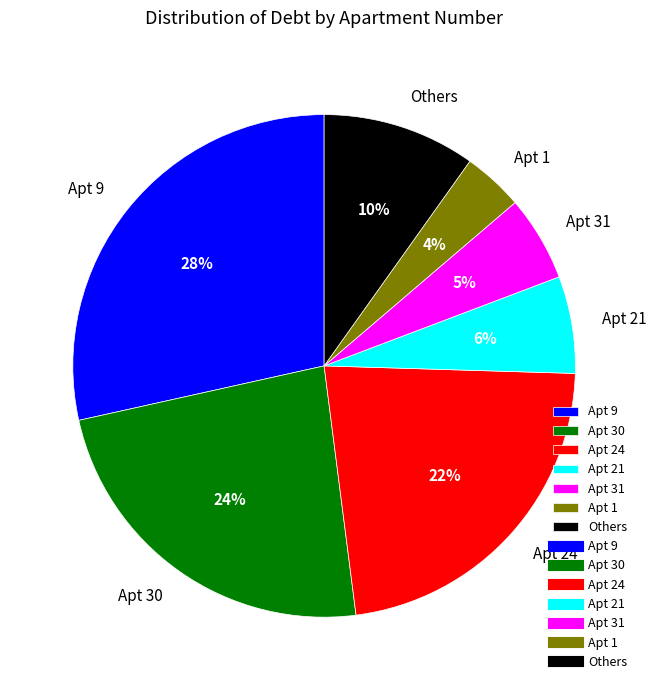

To the nearest percent, what is the average slice percentage?

14%